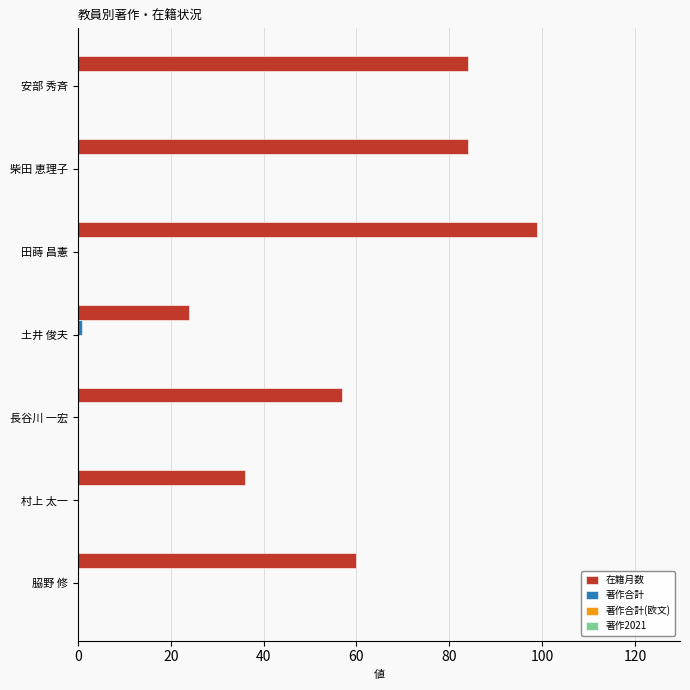

What is the sum of the 在籍月数 values at 長谷川 一宏 and 田蒔 昌憲?

156